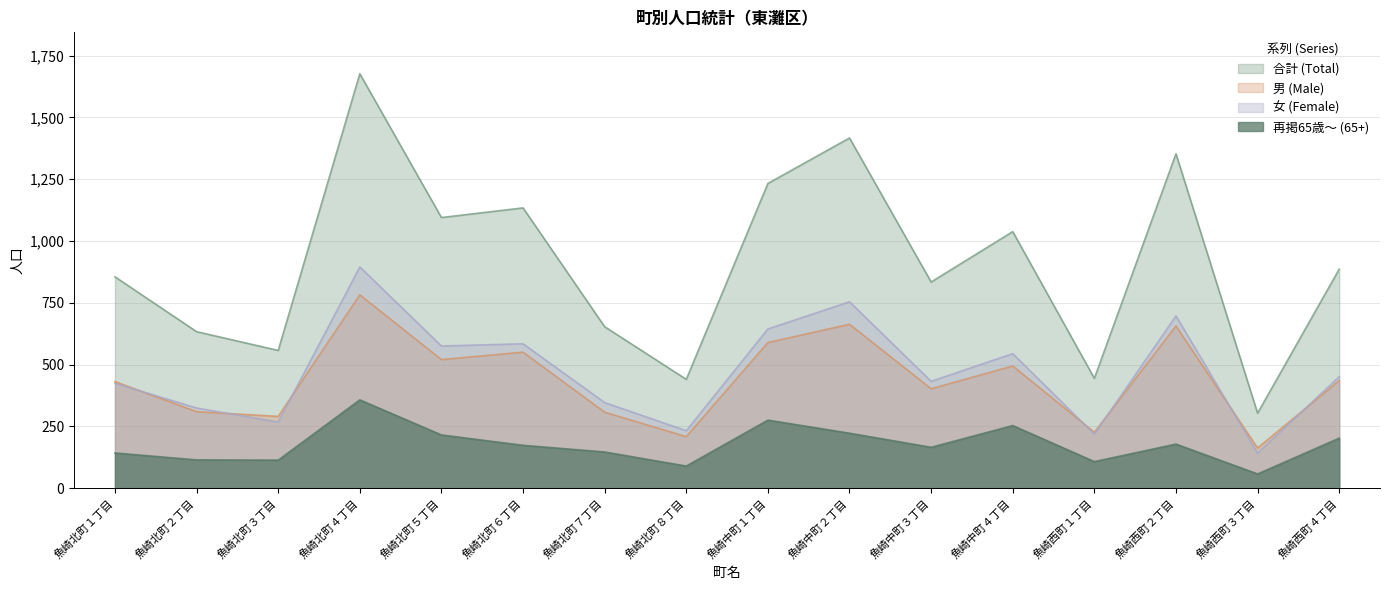

What is the average value of the 女 (Female) series?

470